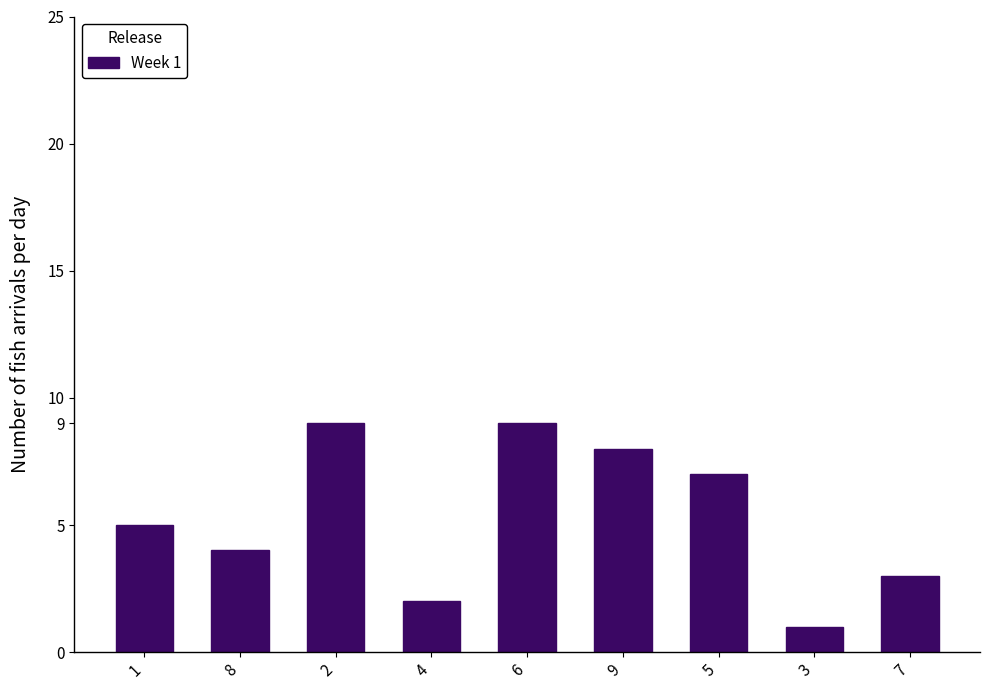

What is the value of the 4th bar from the left?

2